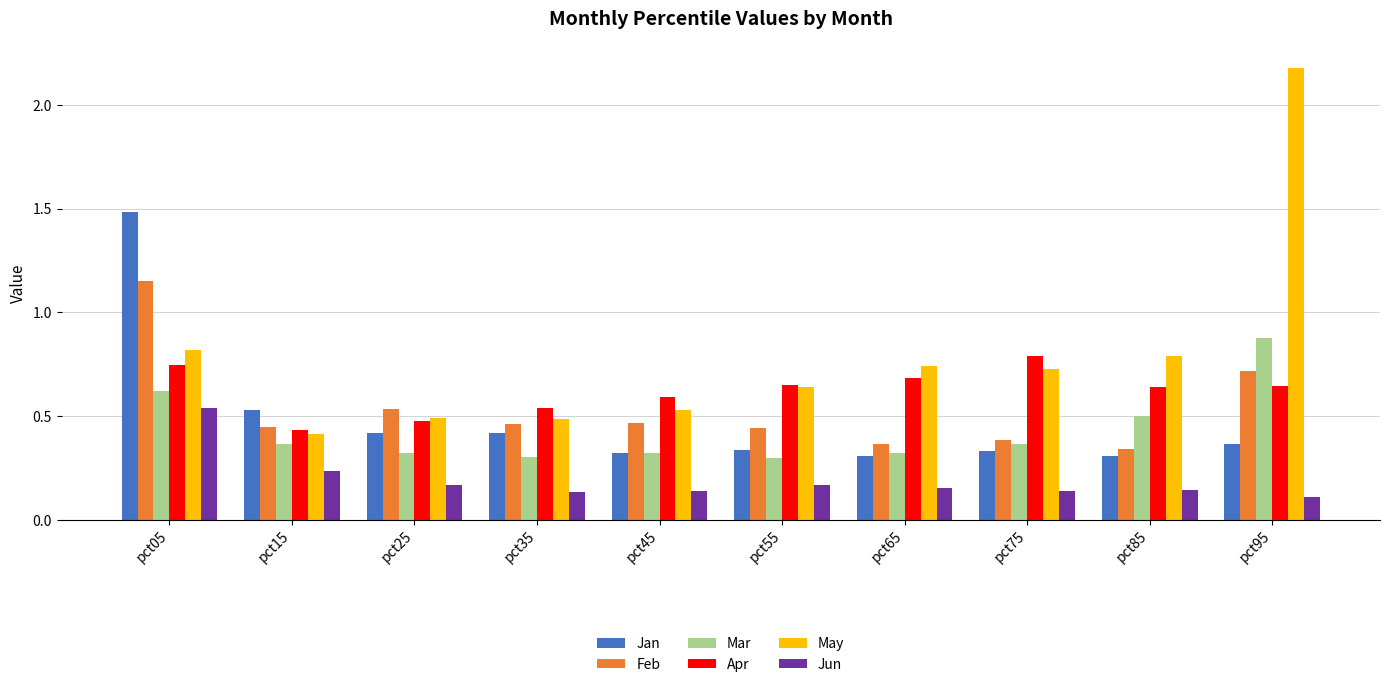

Which label corresponds to the largest value in the chart?

pct95